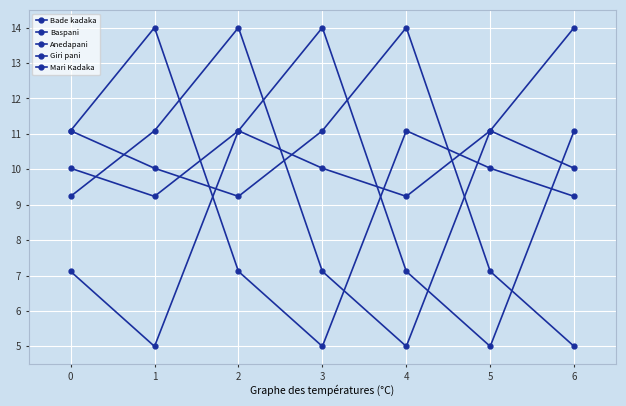

How many values in the Giri pani series exceed 10?

4